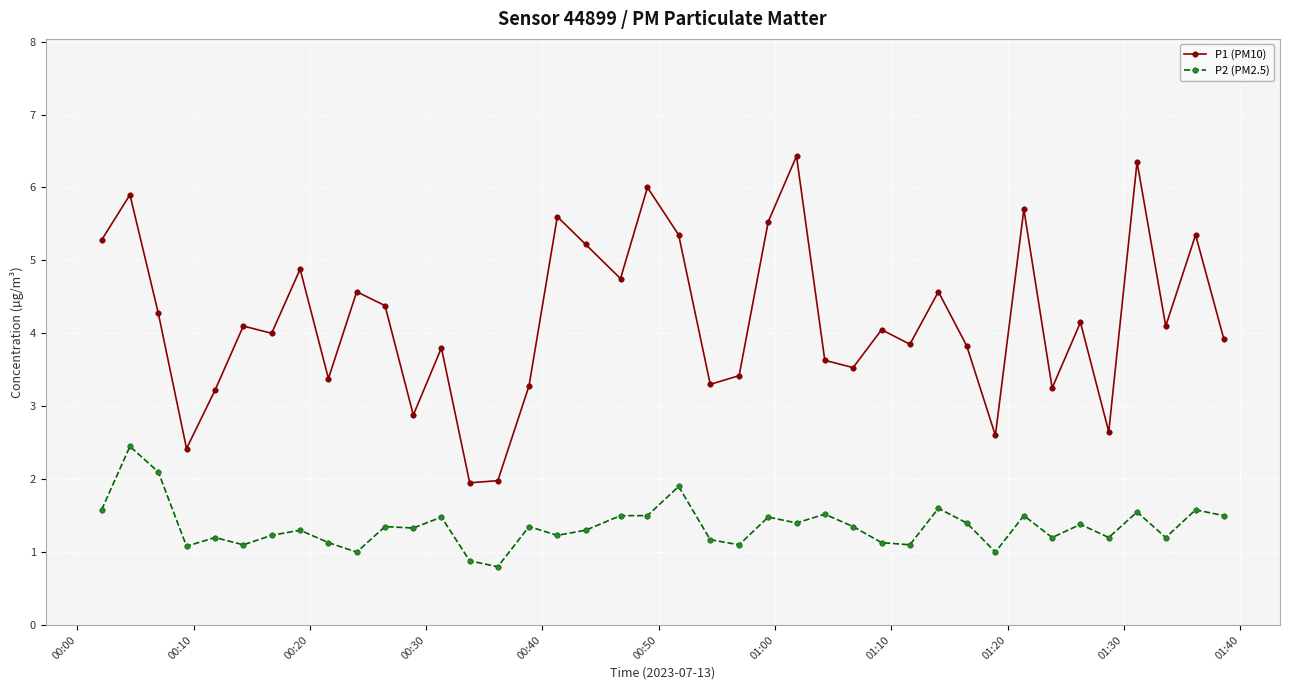

At how many categories does at least one series exceed 3?

34